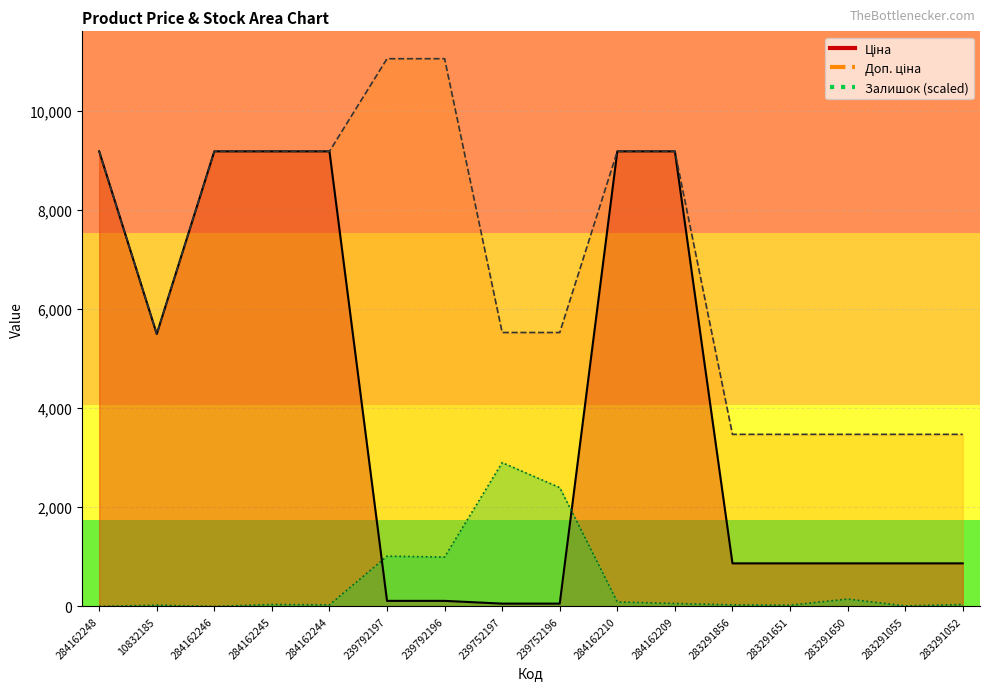

Which series has the largest total across all categories?

Доп. ціна